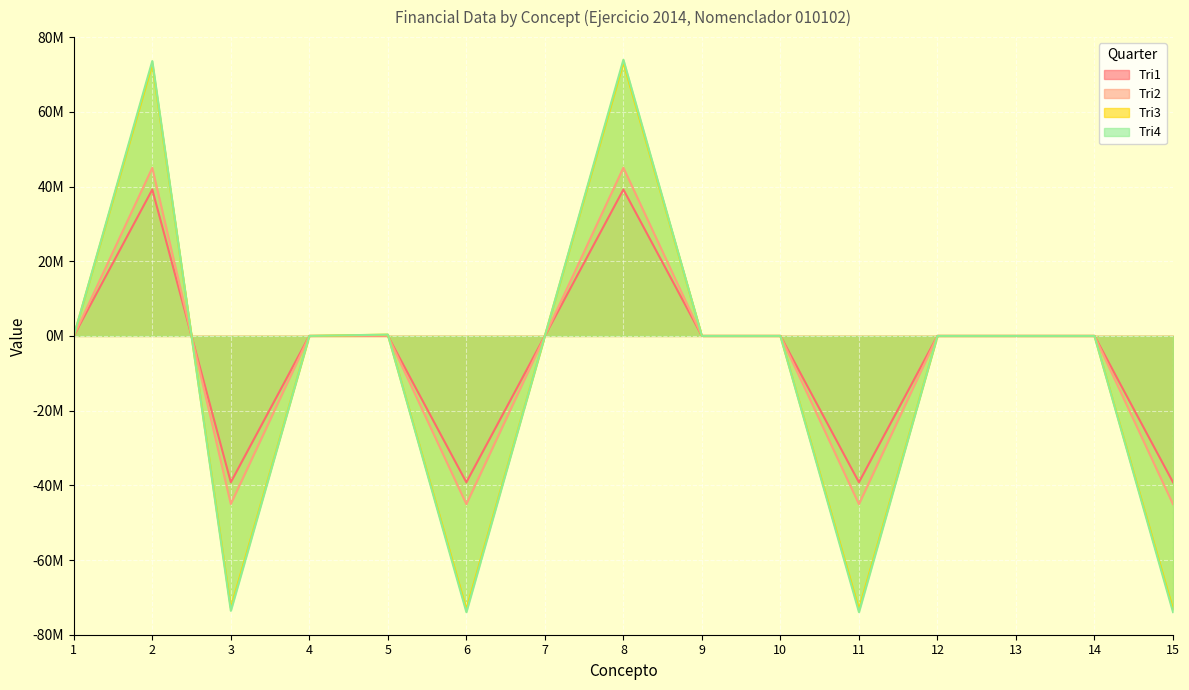

What is the value of the Tri1 point at the 11th from the left?

-39193420.6